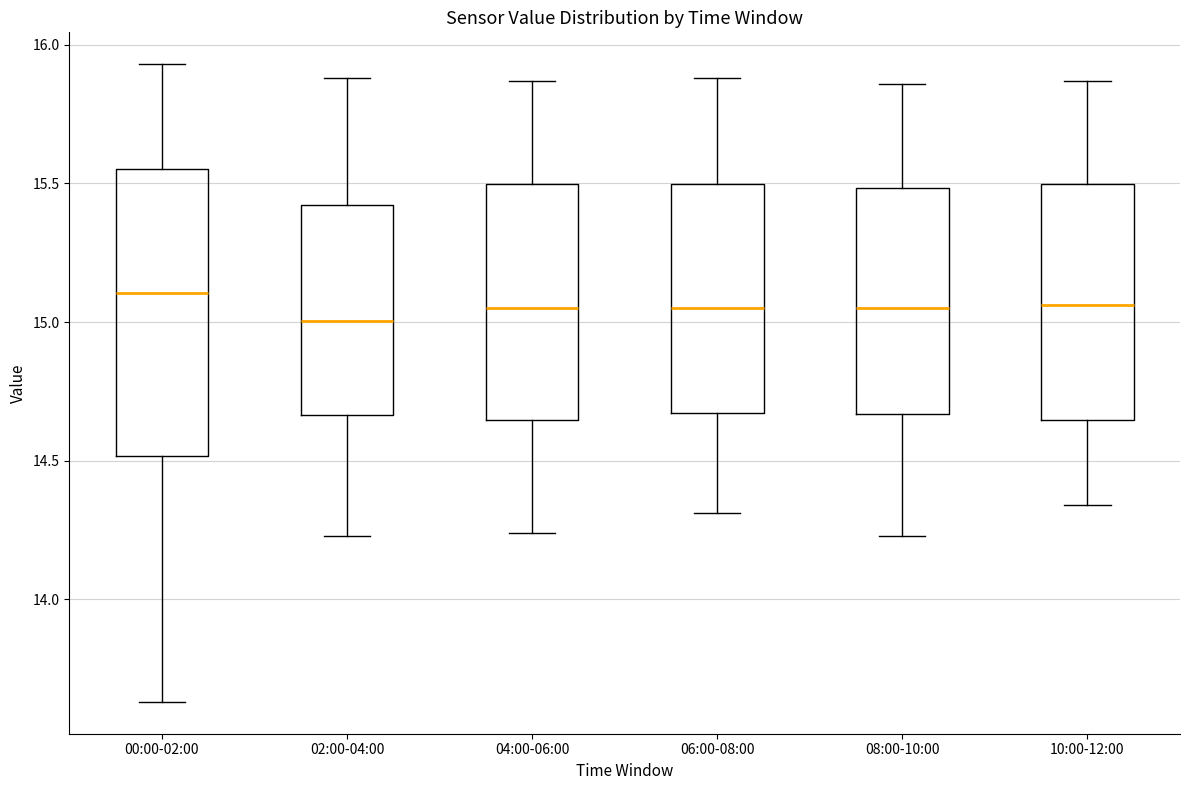

Reading left to right, transcribe this box plot: for each box, give where its median line is, the range the box spans, and where its two whiskers end, as read against the y-axis. The values are not printed on the chart, so give them approximately, as read against the axis.

00:00-02:00: median 15.10, box 14.50 to 15.55, whiskers 13.65 to 15.95
02:00-04:00: median 15.00, box 14.65 to 15.40, whiskers 14.25 to 15.90
04:00-06:00: median 15.05, box 14.65 to 15.50, whiskers 14.25 to 15.85
06:00-08:00: median 15.05, box 14.65 to 15.50, whiskers 14.30 to 15.90
08:00-10:00: median 15.05, box 14.65 to 15.50, whiskers 14.25 to 15.85
10:00-12:00: median 15.05, box 14.65 to 15.50, whiskers 14.35 to 15.85